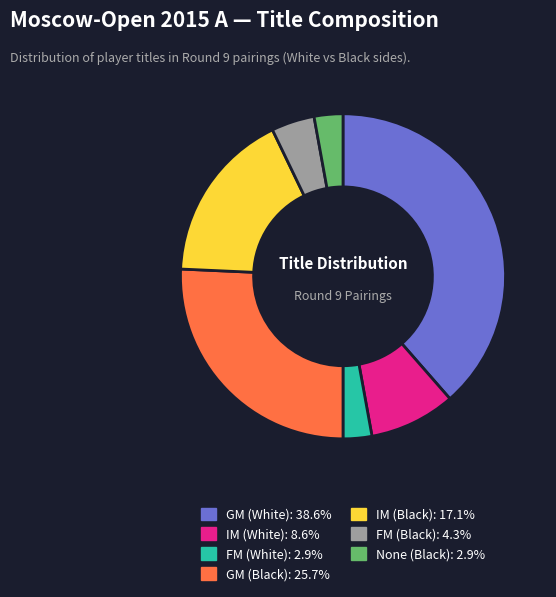

Is there any slice that represents more than half of the pie?

No